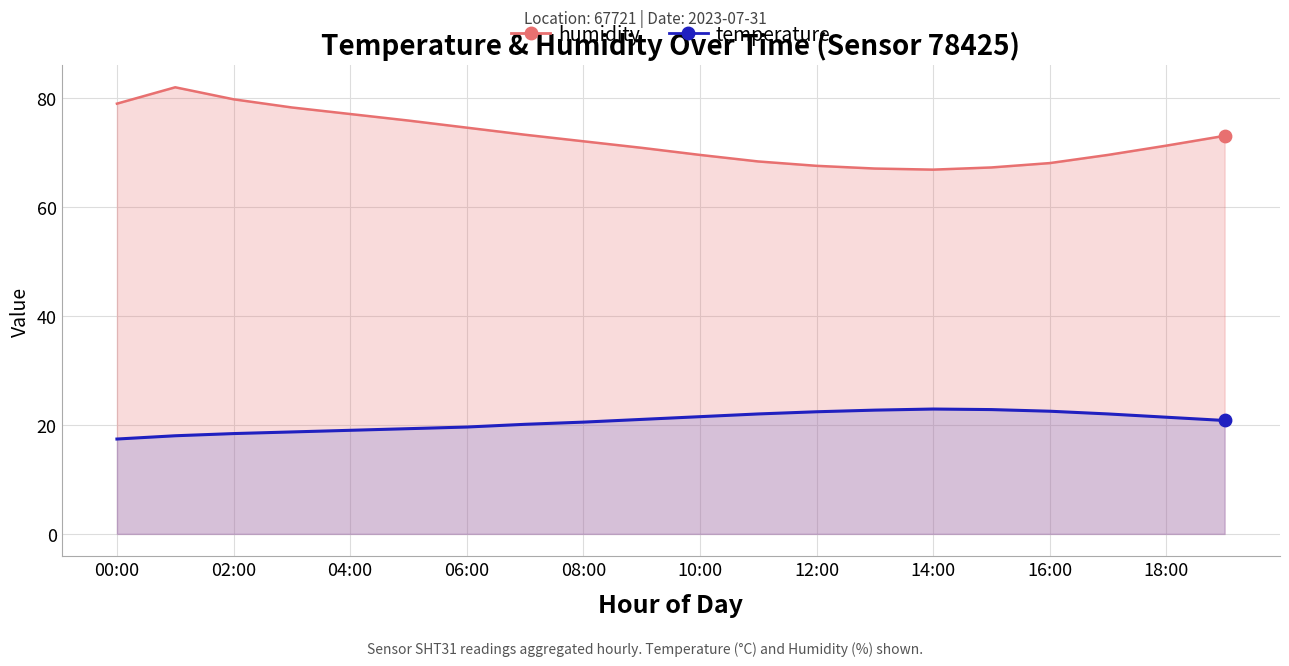

What are all the series names shown in the legend?

temperature, humidity